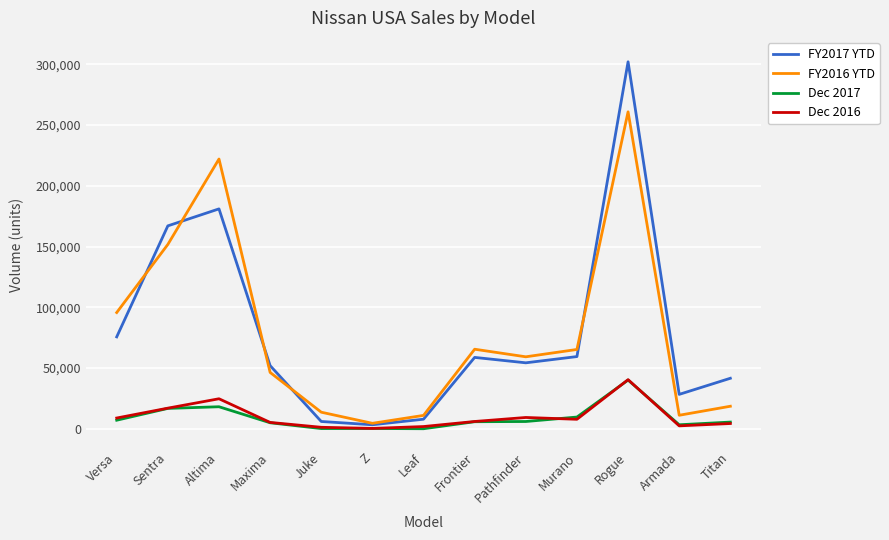

What is the sum of the Dec 2017 values at Murano and Juke?

9963